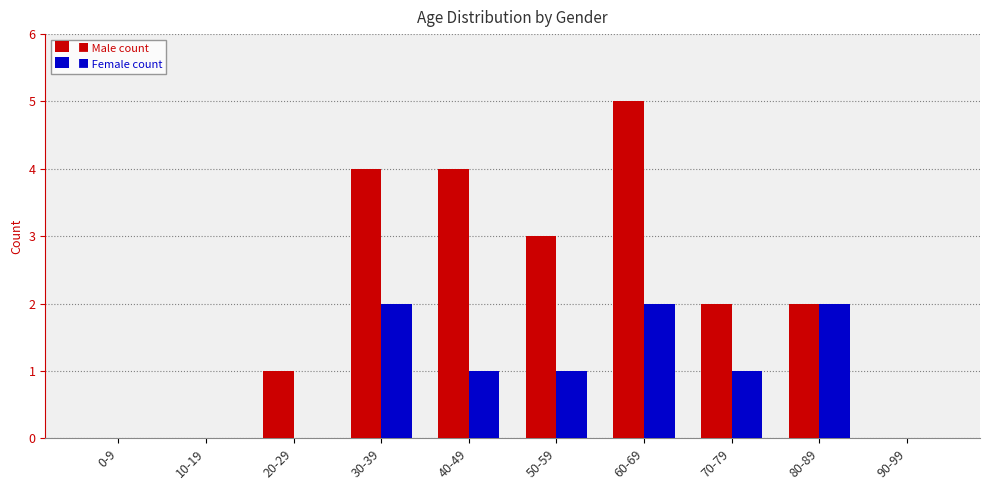

Which category has the highest value across all series?

60-69